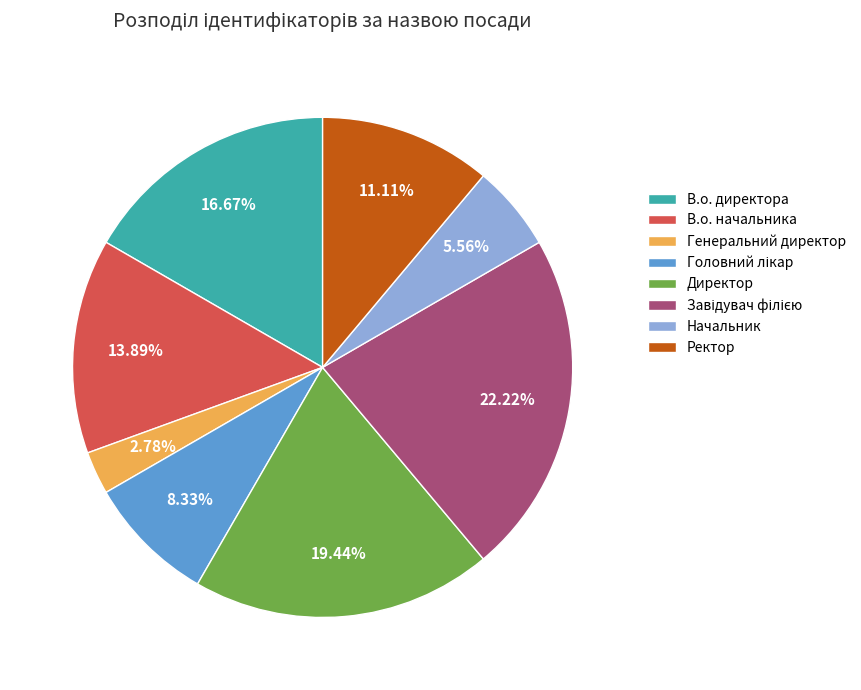

What is the smallest slice in the pie chart?

Генеральний директор